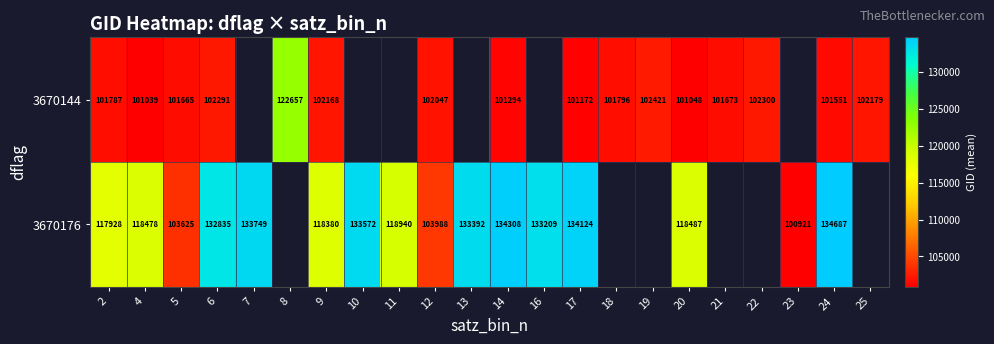

What is the difference between the highest and lowest values at 9?

16212